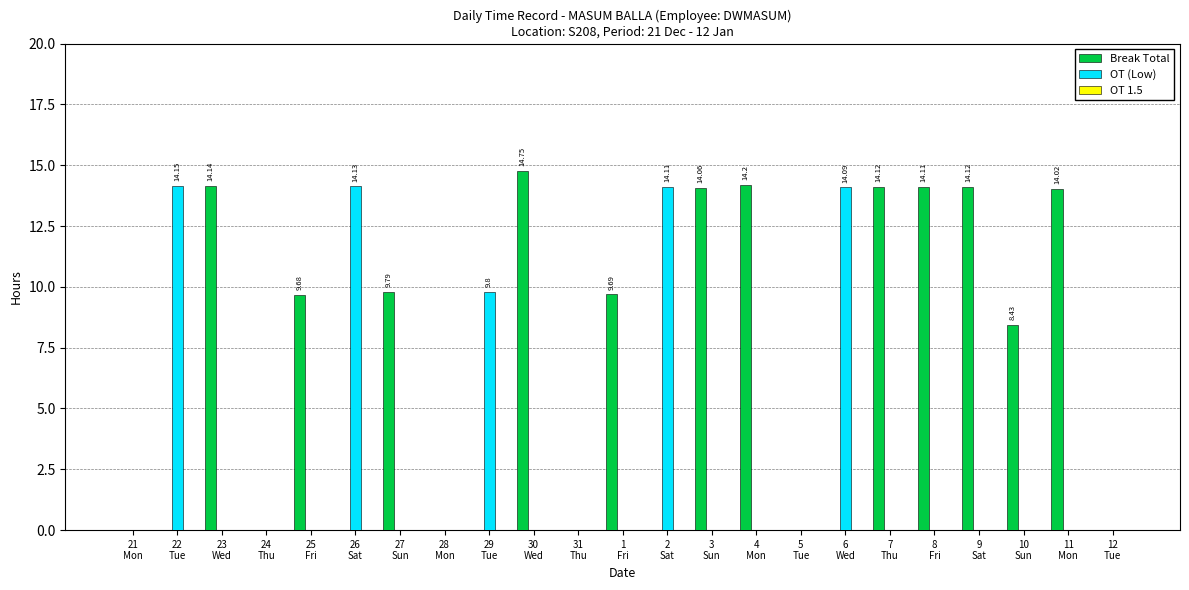

Does the chart contain stacked bars?

No